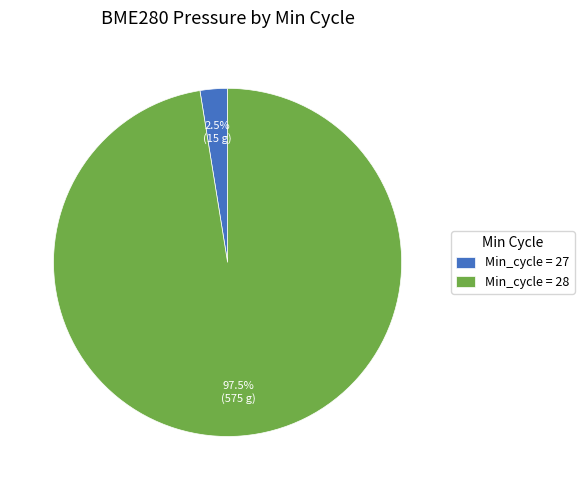

Combined, what portion of the pie is Min_cycle = 27 and Min_cycle = 28?

100.0%